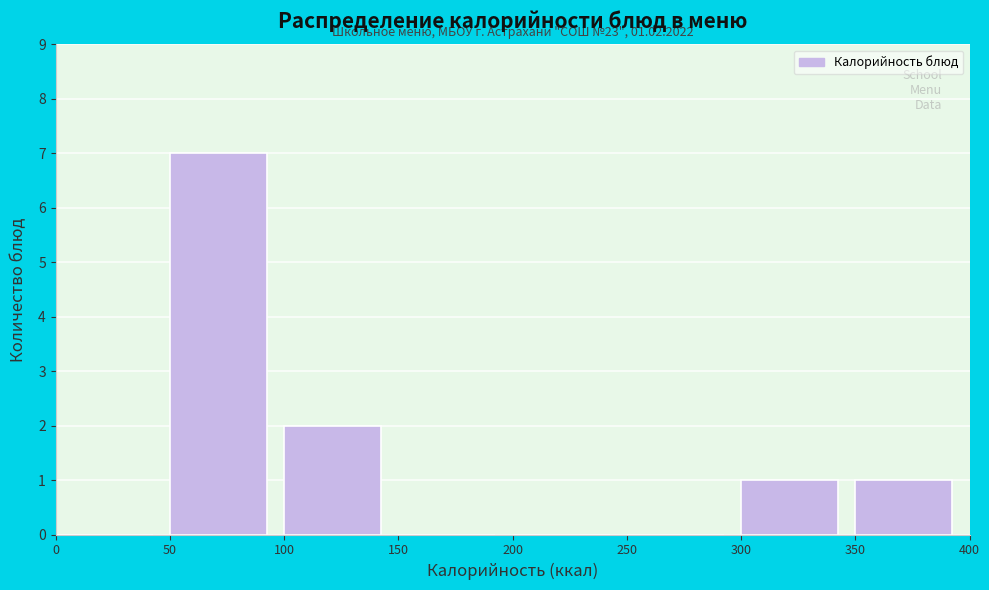

Over which range of the x-axis is the bar tallest?

50 to 100